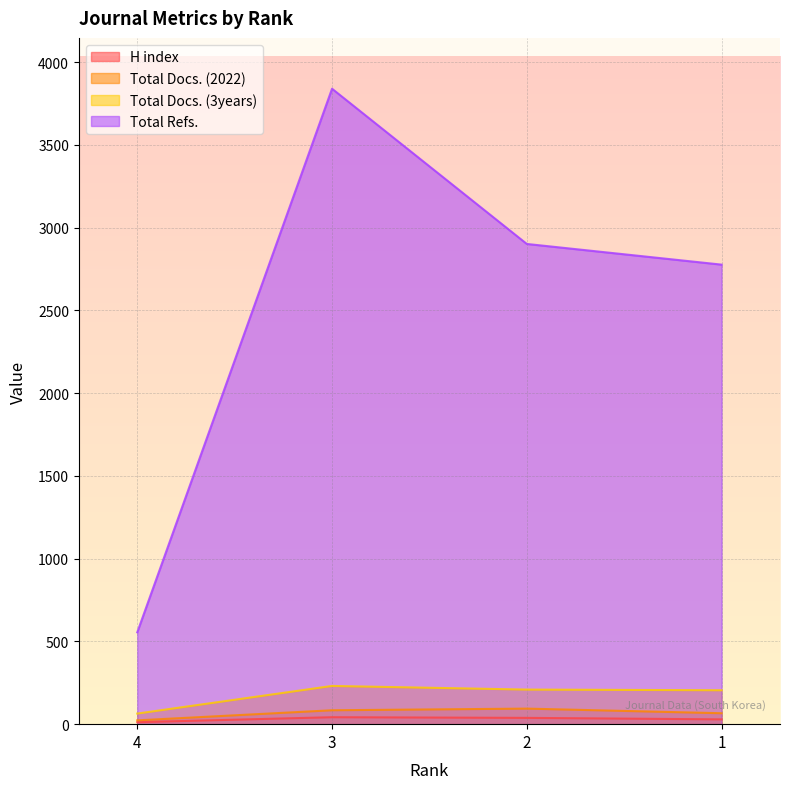

True or false: Total Docs. (2022) and H index intersect in this chart.

False